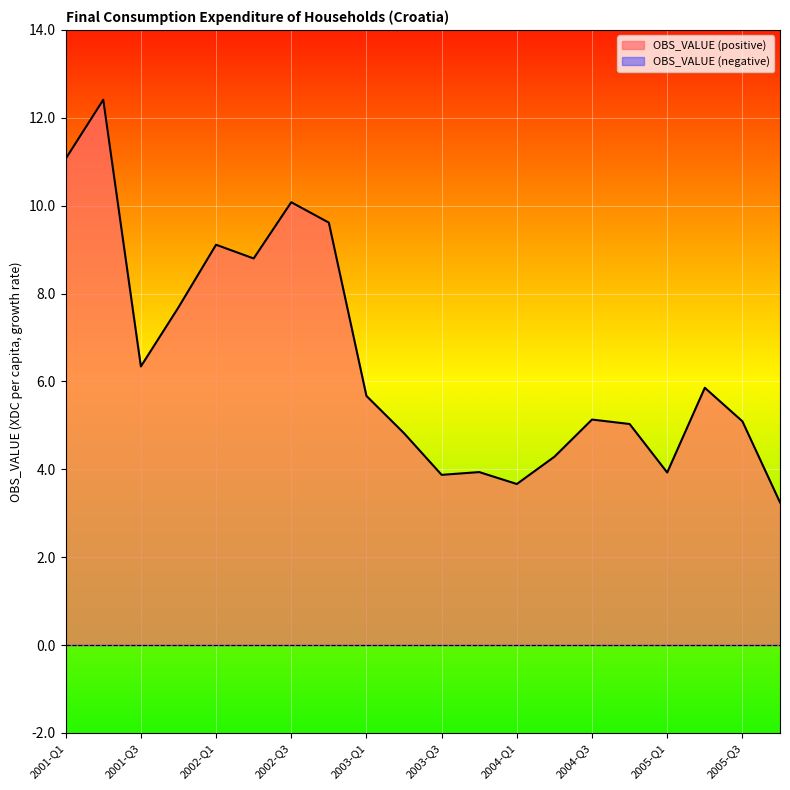

At which label does the data first exceed 5?

2001-Q1